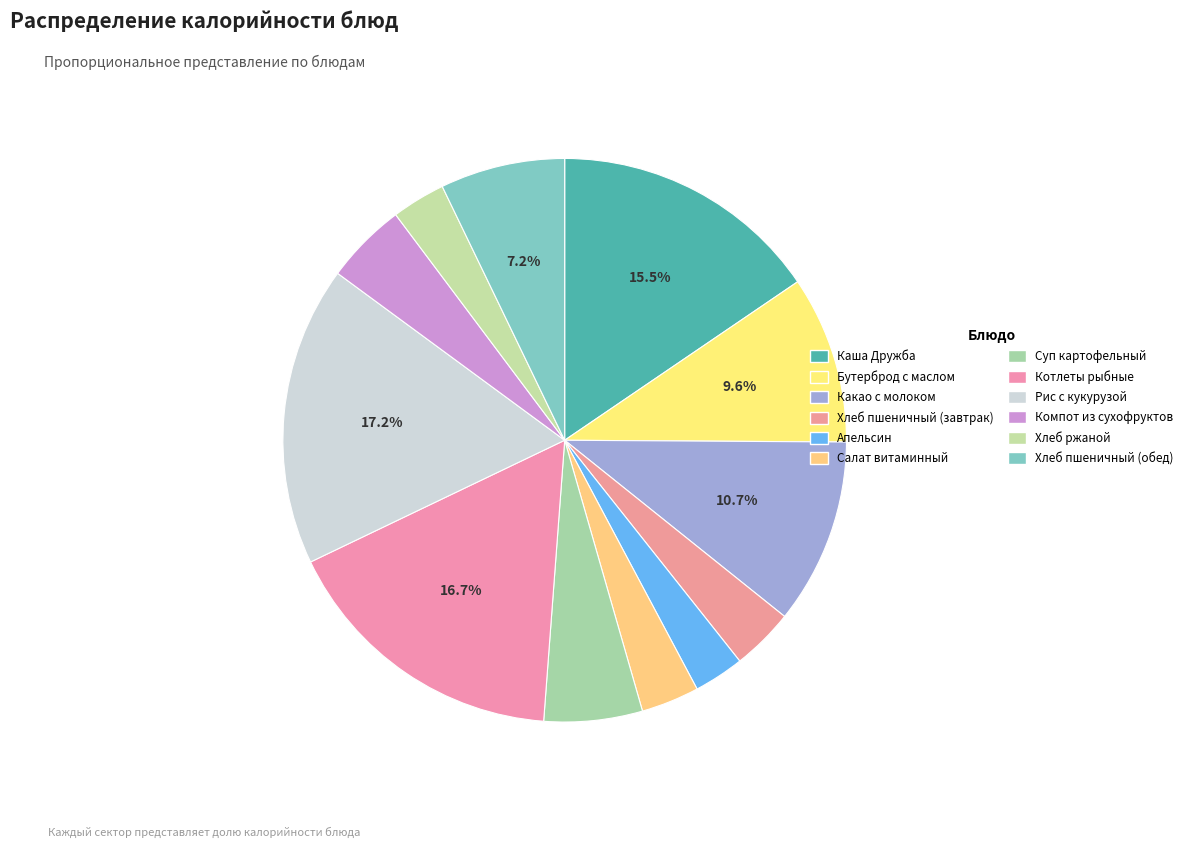

Count the number of slices in the pie.

12